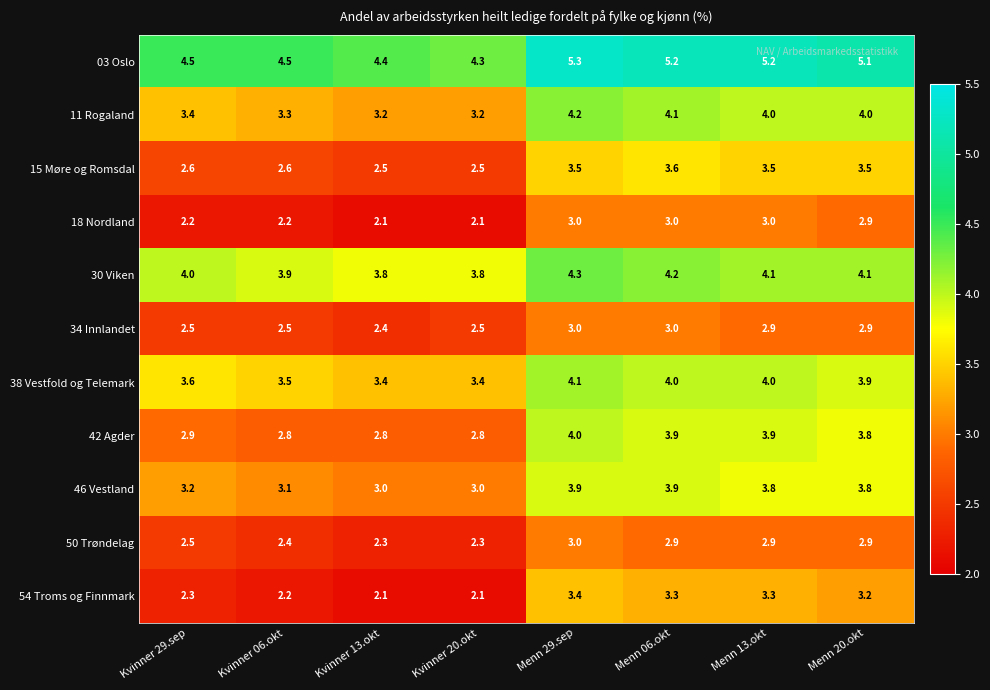

What is the average value of the 11 Rogaland series?

3.7